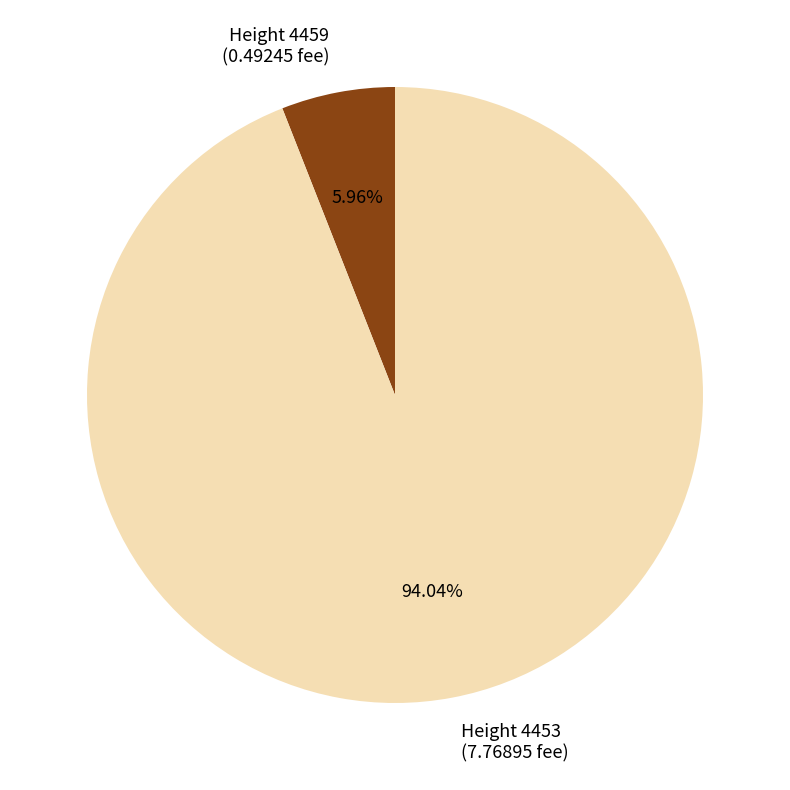

Which has a higher value, Height 4453 (7.76895 fee) or Height 4459 (0.49245 fee)?

Height 4453 (7.76895 fee)